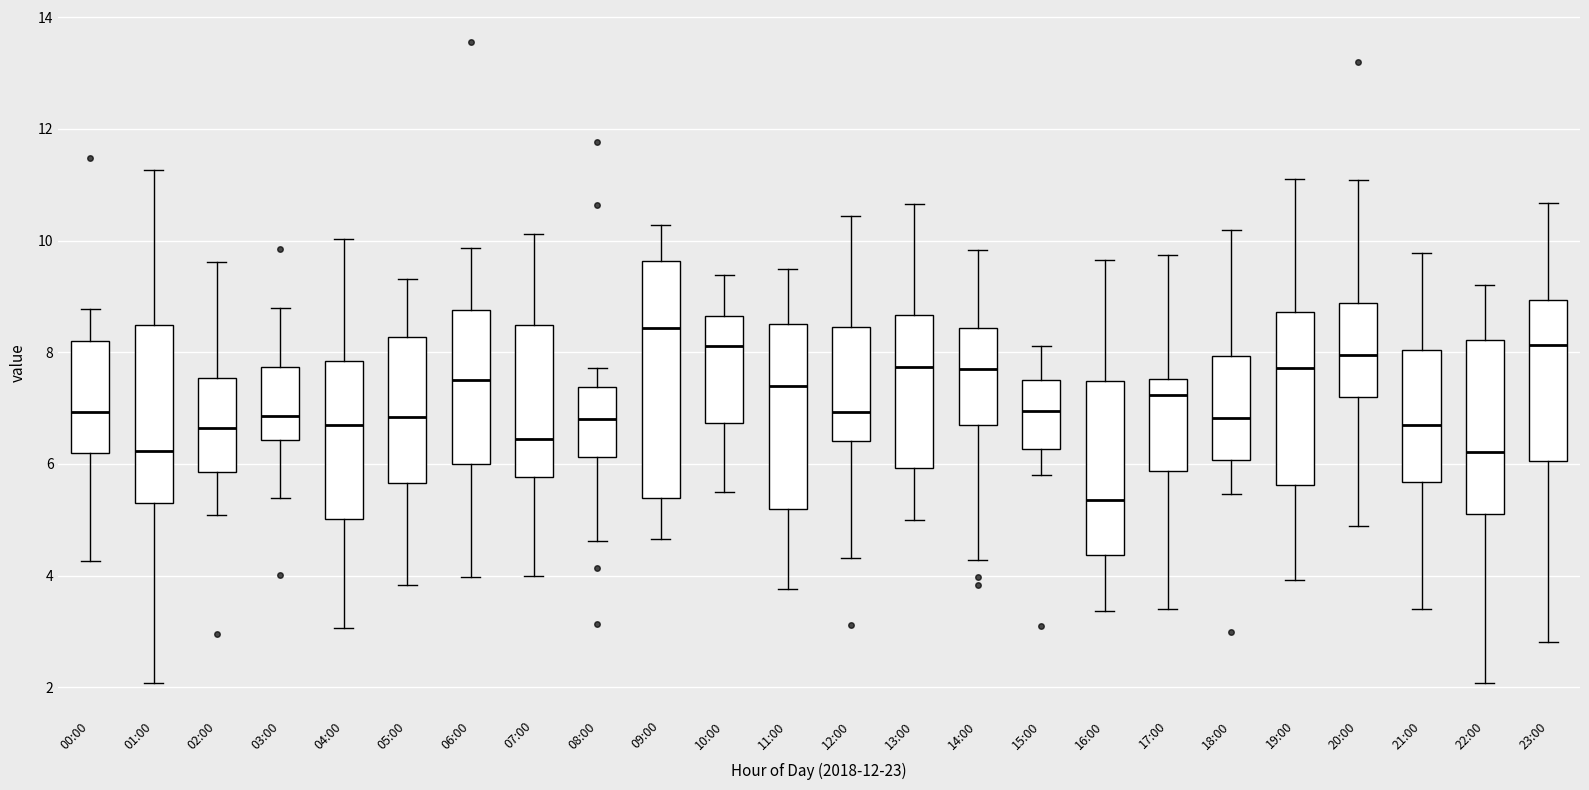

Reading left to right, read every box against the y-axis: the position of its median line, the range the box covers, and the ends of its whiskers. The values are not printed on the chart, so give them approximately, as read against the axis.

00:00: median 7.0, box 6.2 to 8.2, whiskers 4.2 to 8.8
01:00: median 6.2, box 5.4 to 8.4, whiskers 2.0 to 11.2
02:00: median 6.6, box 5.8 to 7.6, whiskers 5.0 to 9.6
03:00: median 6.8, box 6.4 to 7.8, whiskers 5.4 to 8.8
04:00: median 6.6, box 5.0 to 7.8, whiskers 3.0 to 10.0
05:00: median 6.8, box 5.6 to 8.2, whiskers 3.8 to 9.4
06:00: median 7.6, box 6.0 to 8.8, whiskers 4.0 to 9.8
07:00: median 6.4, box 5.8 to 8.4, whiskers 4.0 to 10.2
08:00: median 6.8, box 6.2 to 7.4, whiskers 4.6 to 7.8
09:00: median 8.4, box 5.4 to 9.6, whiskers 4.6 to 10.2
10:00: median 8.2, box 6.8 to 8.6, whiskers 5.4 to 9.4
11:00: median 7.4, box 5.2 to 8.6, whiskers 3.8 to 9.4
12:00: median 7.0, box 6.4 to 8.4, whiskers 4.4 to 10.4
13:00: median 7.8, box 6.0 to 8.6, whiskers 5.0 to 10.6
14:00: median 7.6, box 6.8 to 8.4, whiskers 4.2 to 9.8
15:00: median 7.0, box 6.2 to 7.6, whiskers 5.8 to 8.2
16:00: median 5.4, box 4.4 to 7.4, whiskers 3.4 to 9.6
17:00: median 7.2, box 5.8 to 7.6, whiskers 3.4 to 9.8
18:00: median 6.8, box 6.0 to 8.0, whiskers 5.4 to 10.2
19:00: median 7.8, box 5.6 to 8.8, whiskers 4.0 to 11.0
20:00: median 8.0, box 7.2 to 8.8, whiskers 4.8 to 11.0
21:00: median 6.8, box 5.6 to 8.0, whiskers 3.4 to 9.8
22:00: median 6.2, box 5.0 to 8.2, whiskers 2.0 to 9.2
23:00: median 8.2, box 6.0 to 9.0, whiskers 2.8 to 10.6